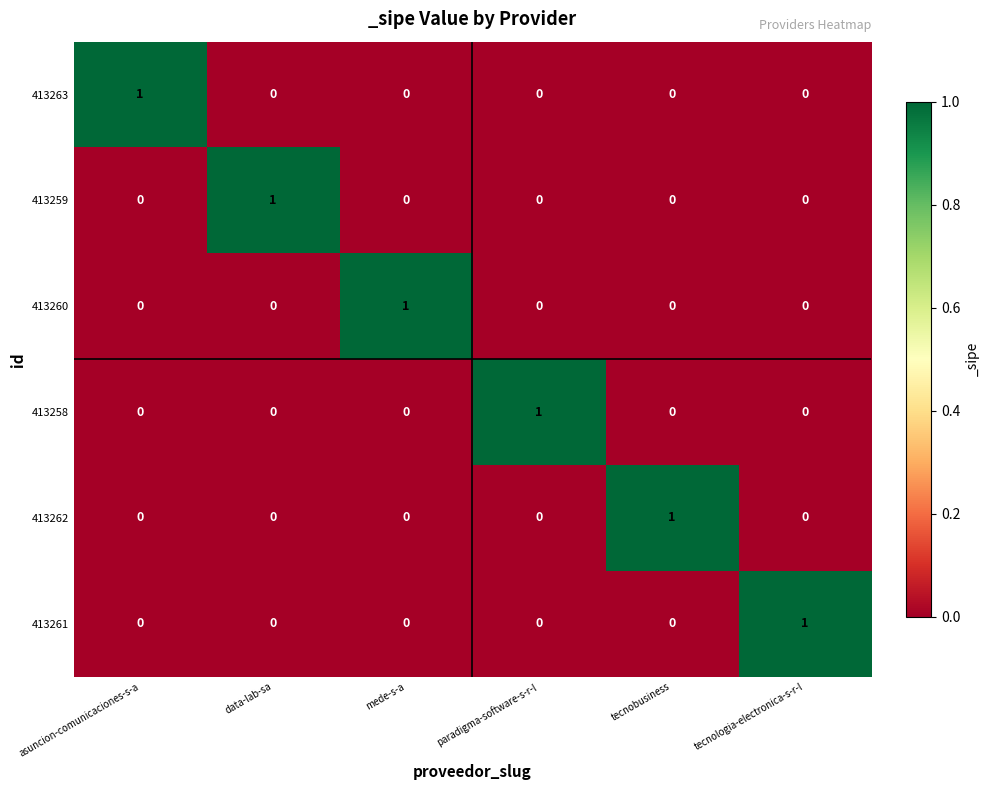

How many categories are shown in the chart?

6